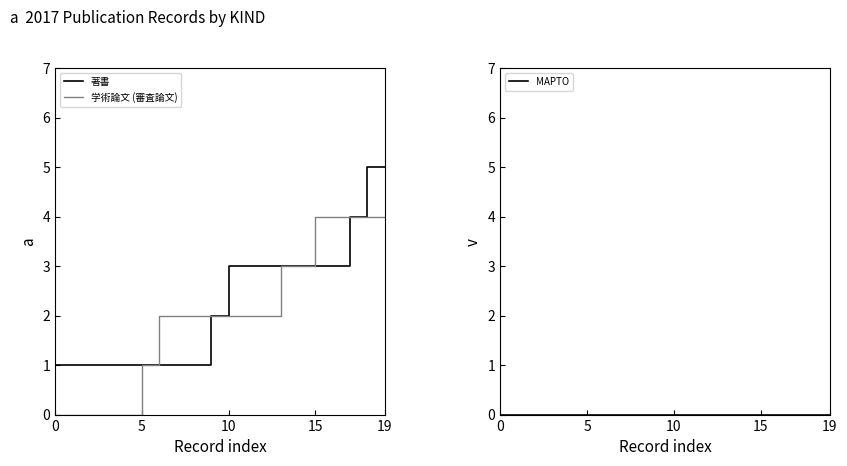

True or false: 著書 has more than 2 interior local peaks.

False